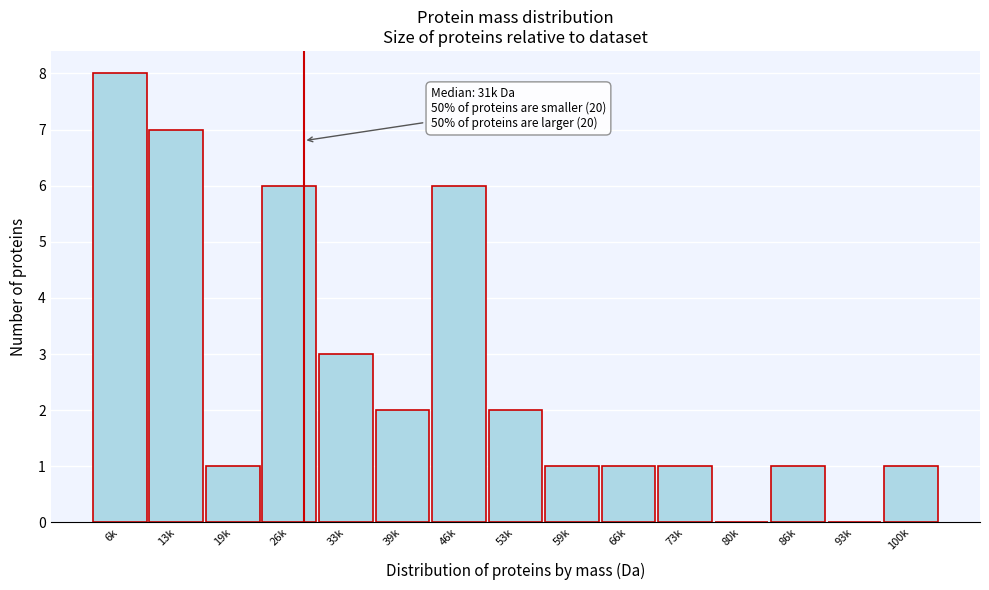

Reading left to right, transcribe all the data shown in this chart.

6k=8	13k=7	19k=1	26k=6	33k=3	39k=2	46k=6	53k=2	59k=1	66k=1	73k=1	80k=0	86k=1	93k=0	100k=1